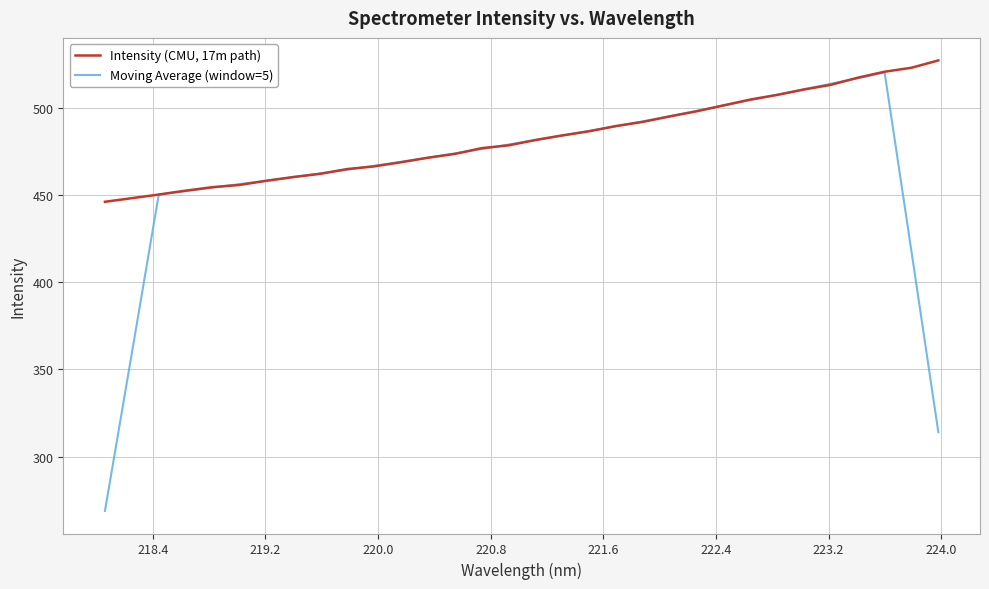

Rank the series by their average value, from highest to lowest.

Intensity (CMU, 17m path), Moving Average (window=5)